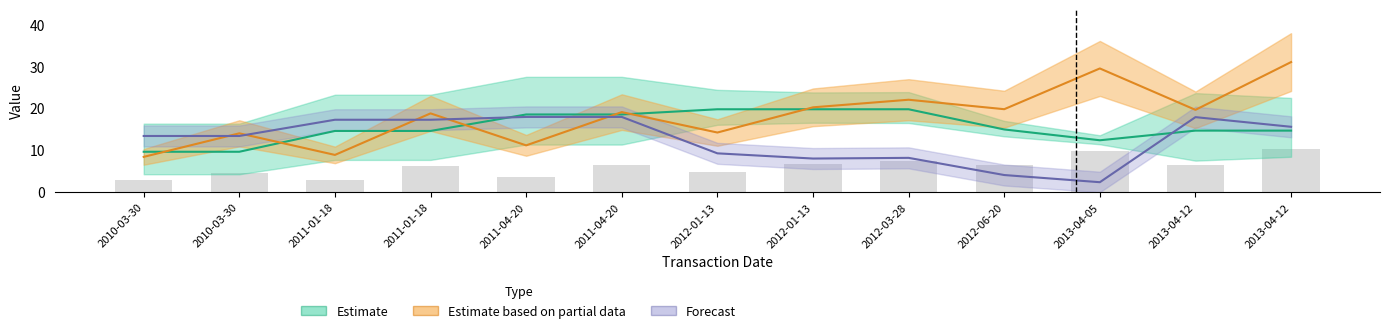

Does the chart contain stacked bars?

No